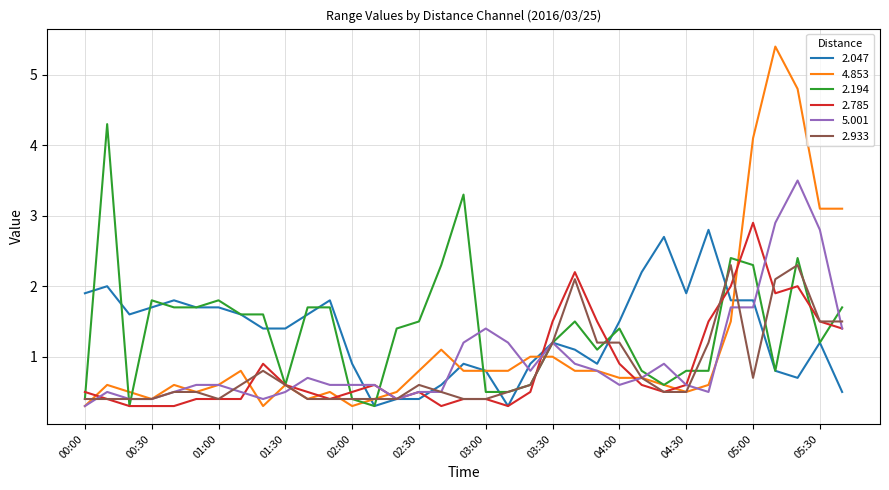

Reading left to right, transcribe all the data shown in this chart.

2.047: 1.9	2.0	1.6	1.7	1.8	1.7	1.7	1.6	1.4	1.4	1.6	1.8	0.9	0.3	0.4	0.4	0.6	0.9	0.8	0.3	0.9	1.2	1.1	0.9	1.5	2.2	2.7	1.9	2.8	1.8	1.8	0.8	0.7	1.2	0.5
4.853: 0.3	0.6	0.5	0.4	0.6	0.5	0.6	0.8	0.3	0.6	0.4	0.5	0.3	0.4	0.5	0.8	1.1	0.8	0.8	0.8	1.0	1.0	0.8	0.8	0.7	0.7	0.6	0.5	0.6	1.5	4.1	5.4	4.8	3.1	3.1
2.194: 0.4	4.3	0.3	1.8	1.7	1.7	1.8	1.6	1.6	0.6	1.7	1.7	0.4	0.3	1.4	1.5	2.3	3.3	0.5	0.5	0.6	1.2	1.5	1.1	1.4	0.8	0.6	0.8	0.8	2.4	2.3	0.8	2.4	1.2	1.7
2.785: 0.5	0.4	0.3	0.3	0.3	0.4	0.4	0.4	0.9	0.6	0.5	0.4	0.5	0.6	0.4	0.5	0.3	0.4	0.4	0.3	0.5	1.5	2.2	1.5	0.9	0.6	0.5	0.6	1.5	2.0	2.9	1.9	2.0	1.5	1.4
5.001: 0.3	0.5	0.4	0.4	0.5	0.6	0.6	0.5	0.4	0.5	0.7	0.6	0.6	0.6	0.4	0.5	0.5	1.2	1.4	1.2	0.8	1.2	0.9	0.8	0.6	0.7	0.9	0.6	0.5	1.7	1.7	2.9	3.5	2.8	1.4
2.933: 0.4	0.4	0.4	0.4	0.5	0.5	0.4	0.6	0.8	0.6	0.4	0.4	0.4	0.4	0.4	0.6	0.5	0.4	0.4	0.5	0.6	1.2	2.1	1.2	1.2	0.7	0.5	0.5	1.2	2.3	0.7	2.1	2.3	1.5	1.5